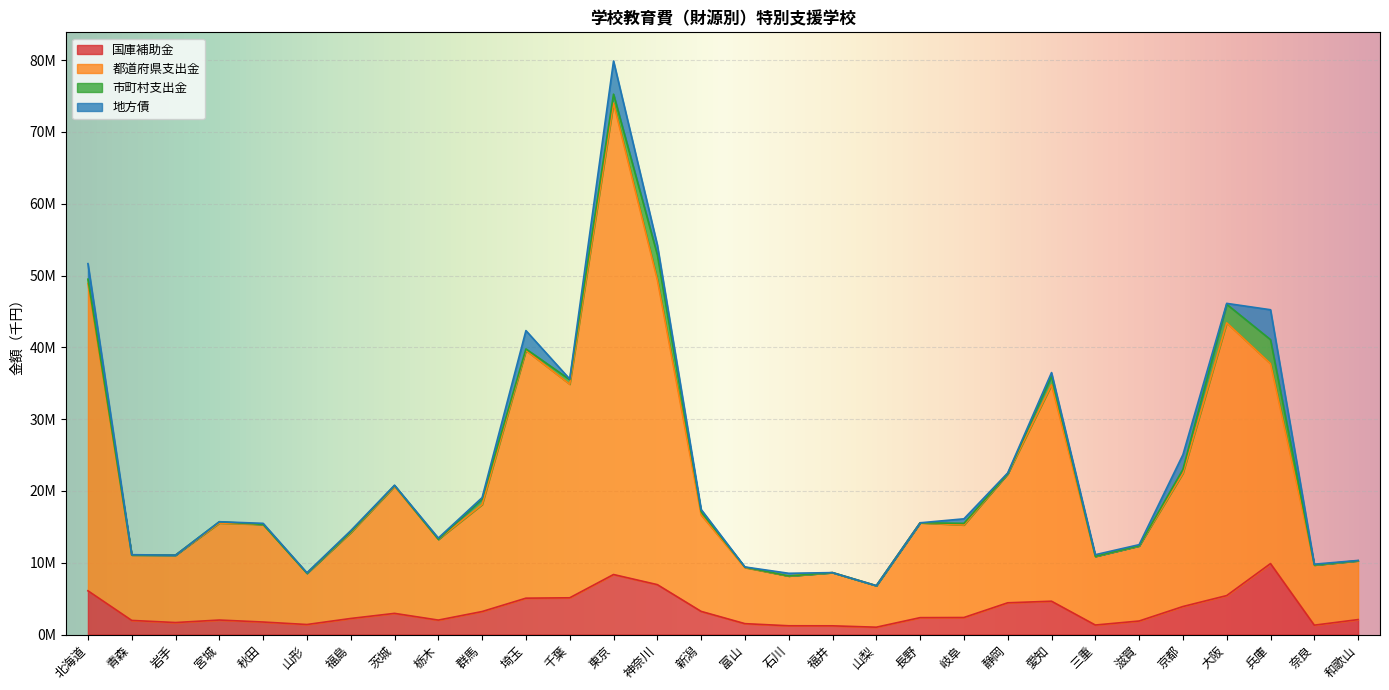

Is it true that 国庫補助金 equals 3459880 at 長野?

False